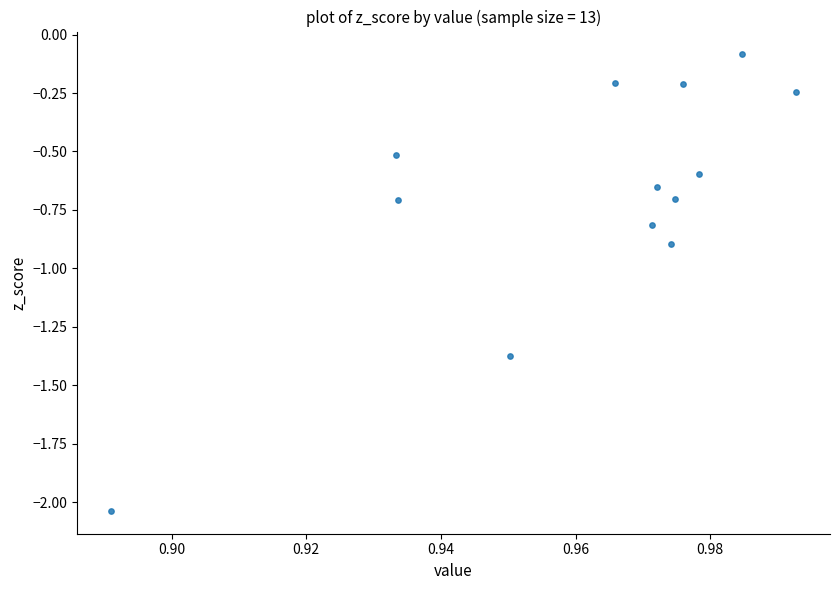

What is the range of Y values (max minus min)?

2.0